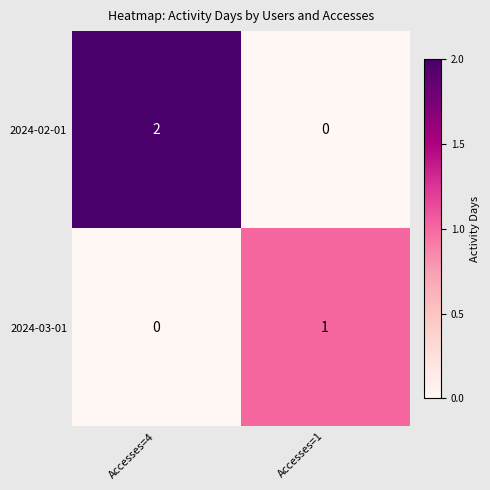

Reading right to left, list all the values displayed in this chart.

2024-02-01: 0	2
2024-03-01: 1	0